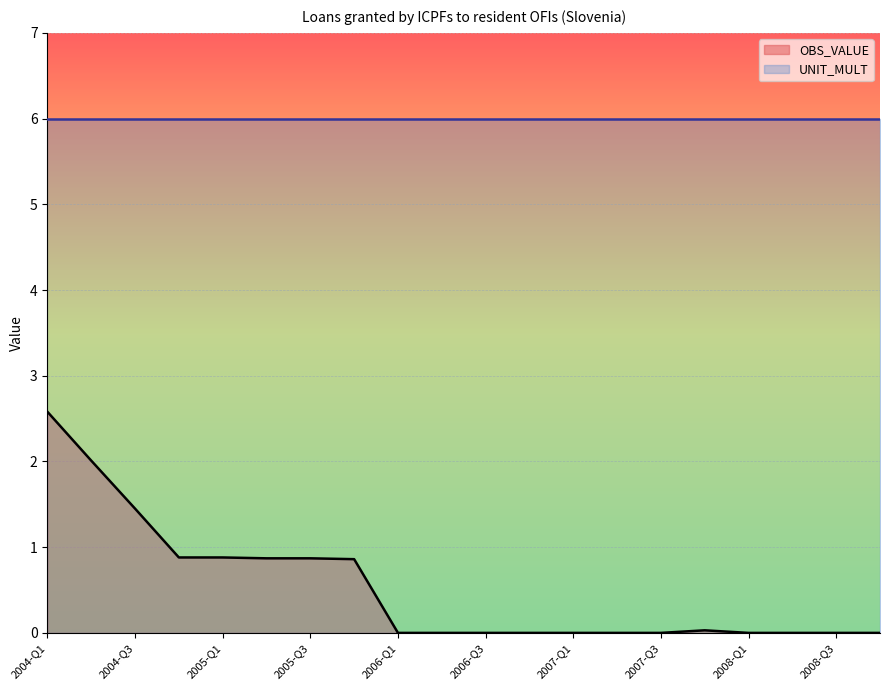

Rank the categories by value from highest to lowest.

2004-Q1, 2004-Q2, 2004-Q3, 2004-Q4, 2005-Q1, 2005-Q2, 2005-Q3, 2005-Q4, 2007-Q4, 2006-Q1, 2006-Q2, 2006-Q3, 2006-Q4, 2007-Q1, 2007-Q2, 2007-Q3, 2008-Q1, 2008-Q2, 2008-Q3, 2008-Q4